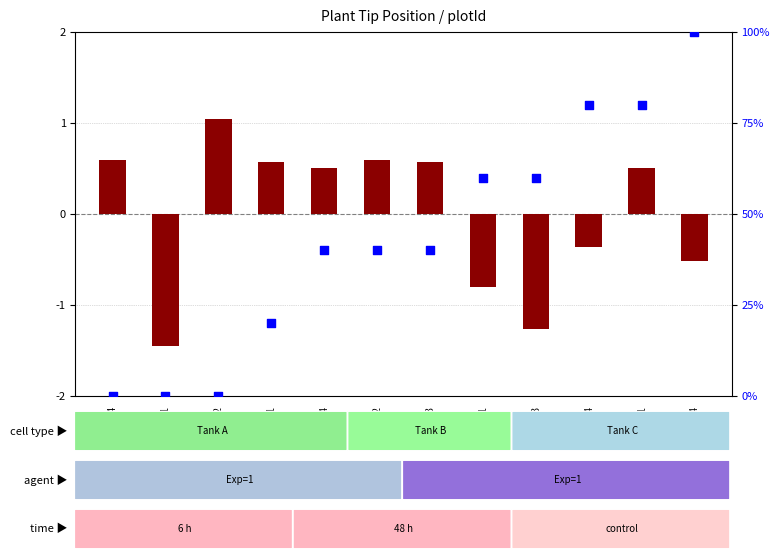

What are all the series names shown in the legend?

log2 ratio, percentile rank within the sample